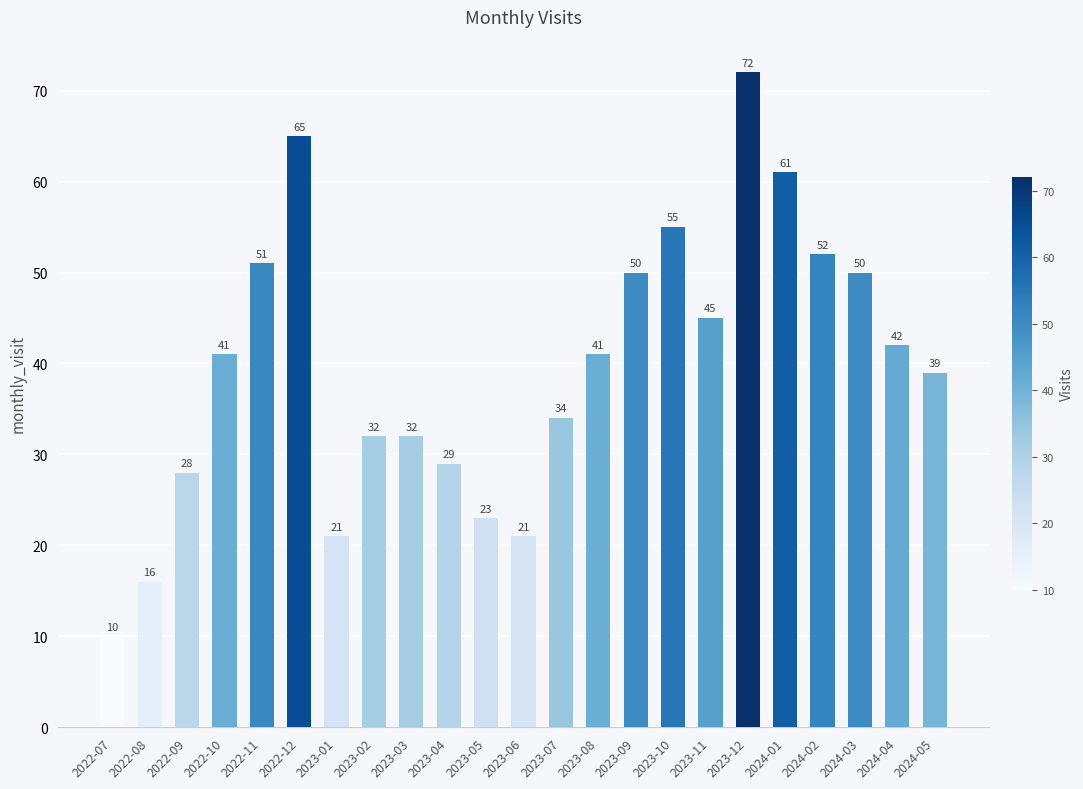

What is the difference between the maximum and minimum values?

62